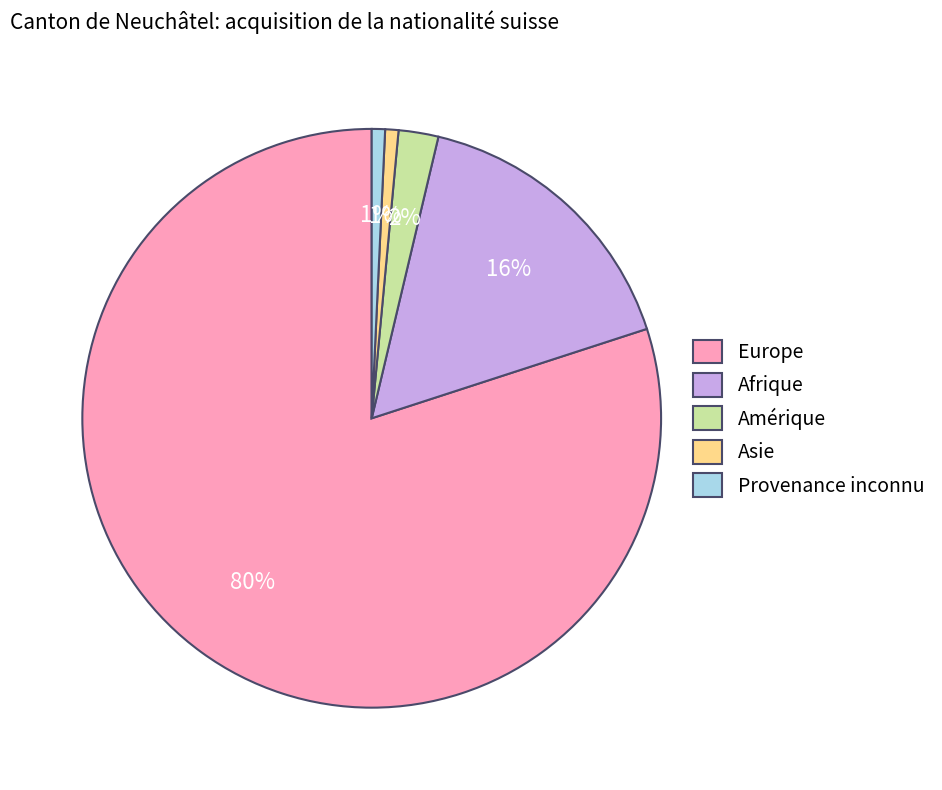

To the nearest percent, what portion does Amérique represent?

2%